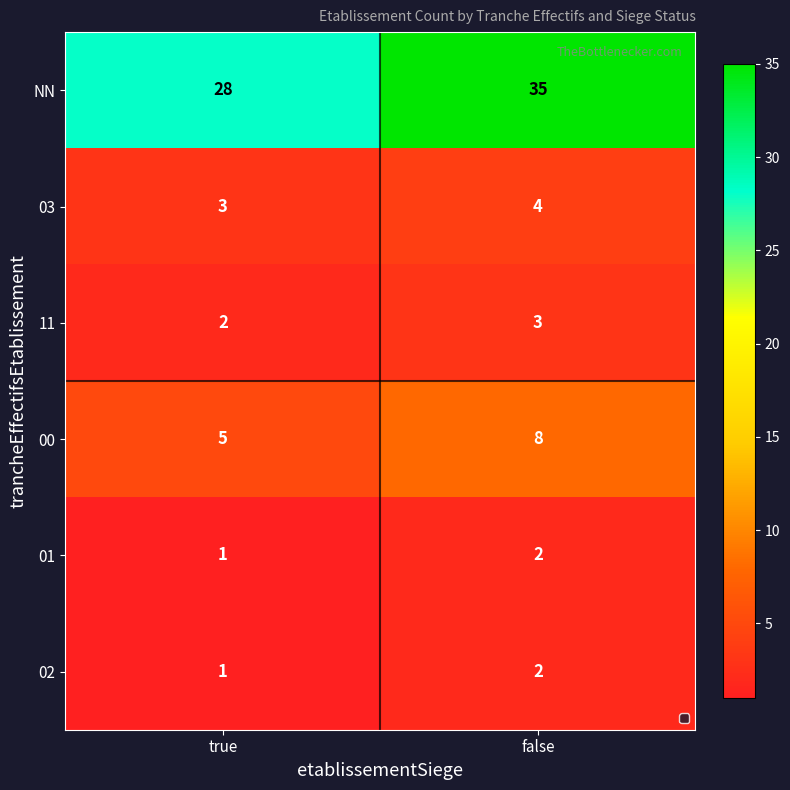

Is it true that NN equals 35 at false?

True